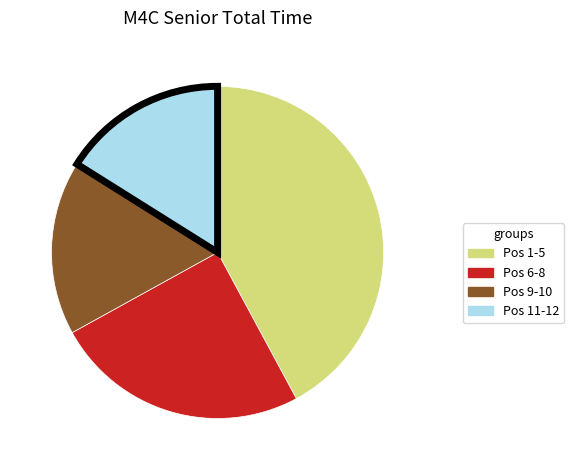

Approximately how many times larger is the value at Pos 6-8 compared to Pos 9-10?

1.5